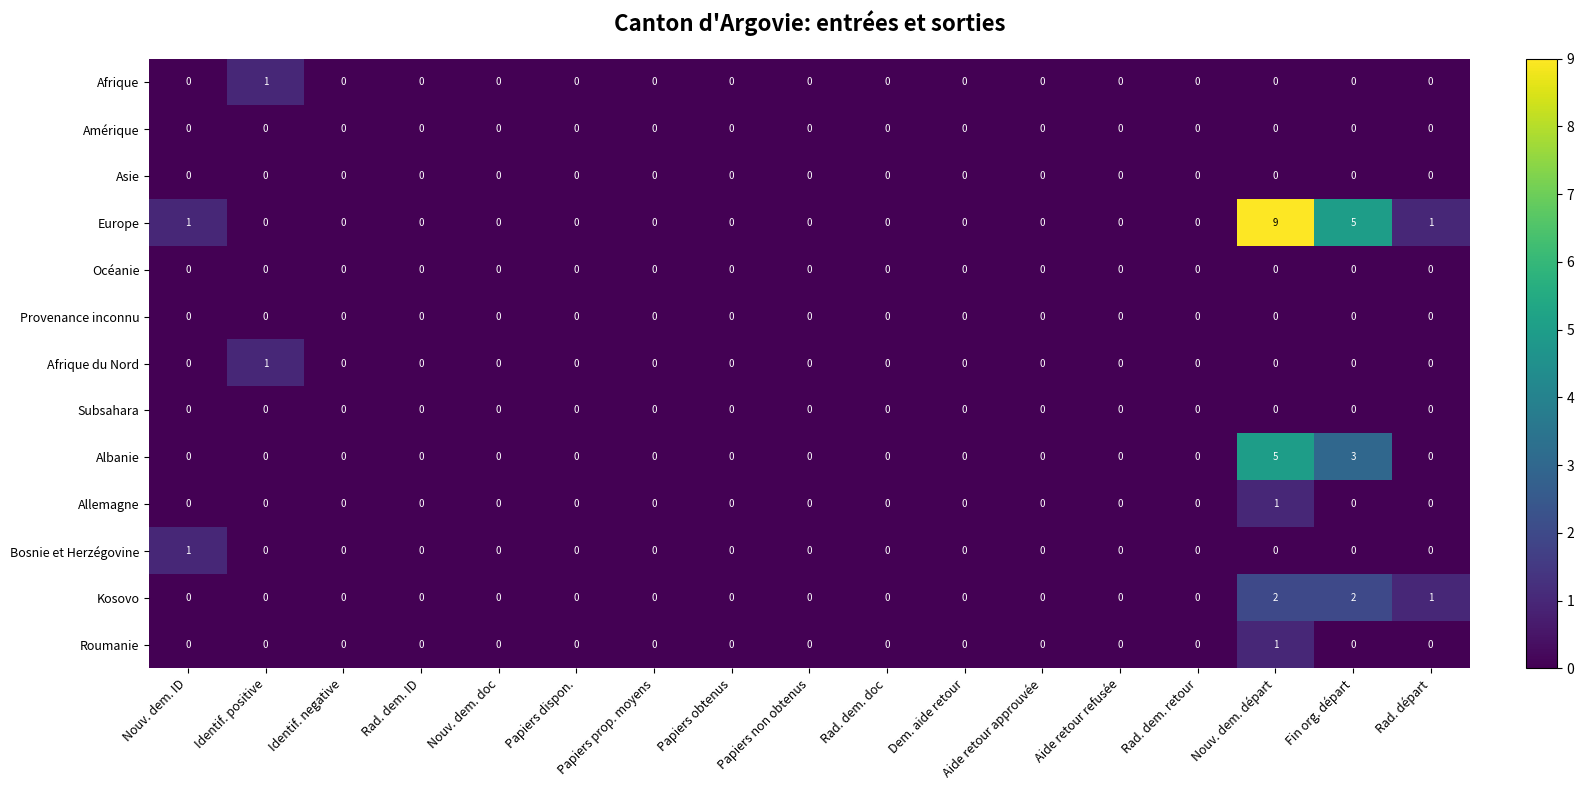

Count the number of data series in this chart.

13